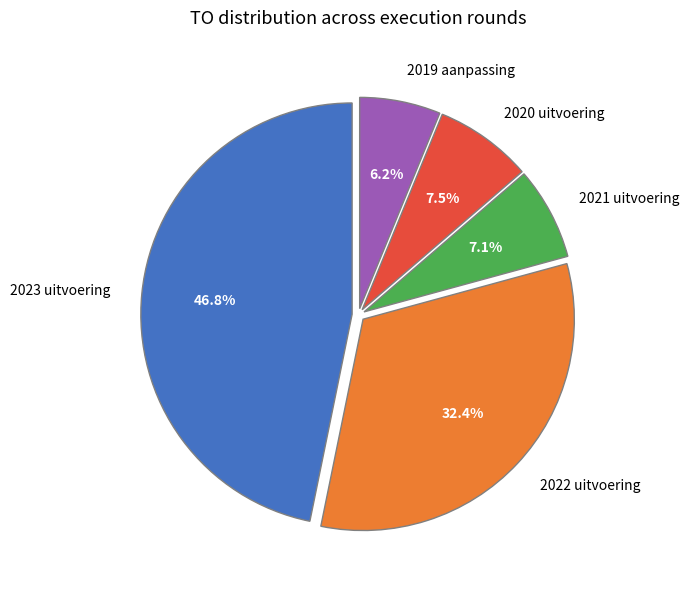

Is there a majority slice in this chart?

No